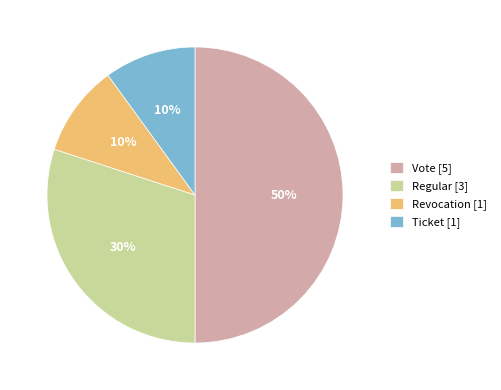

Does Ticket [1] represent more than half of the total?

No